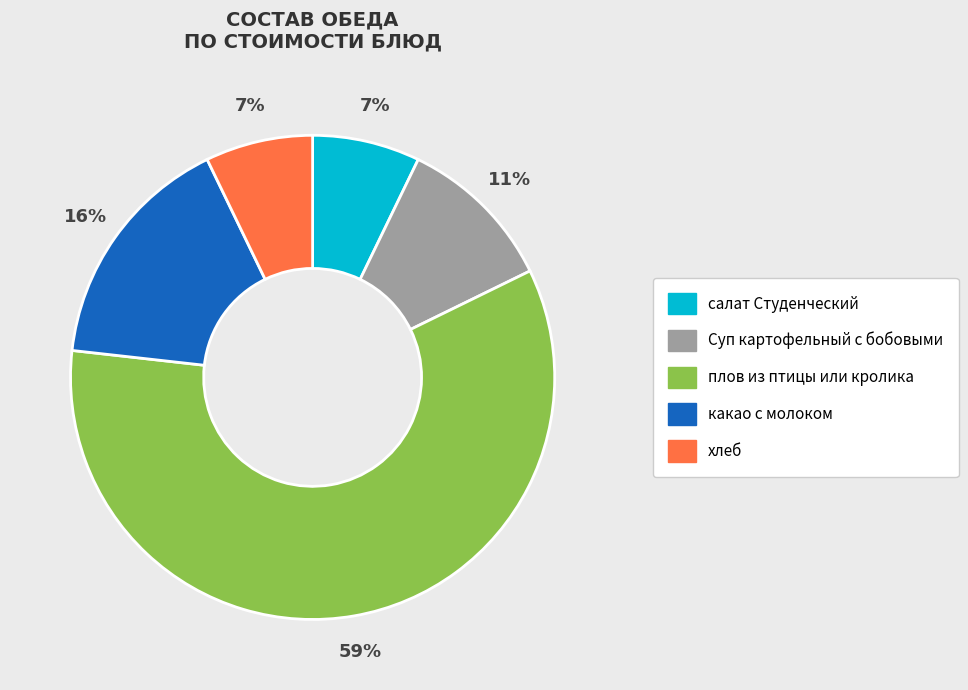

To the nearest percent, what portion does Суп картофельный с бобовыми represent?

11%